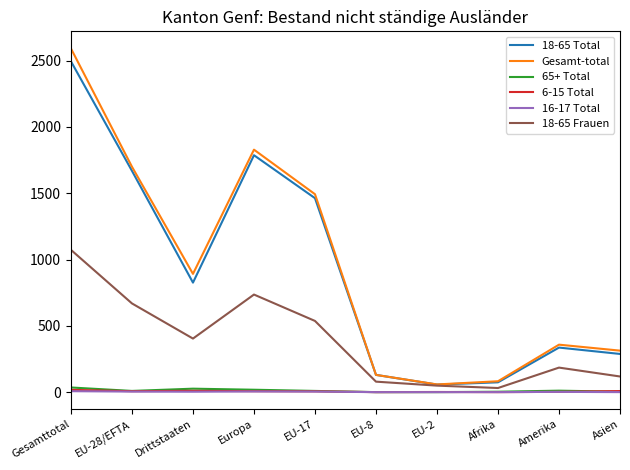

Is it true that 18-65 Total equals 826 at Drittstaaten?

True